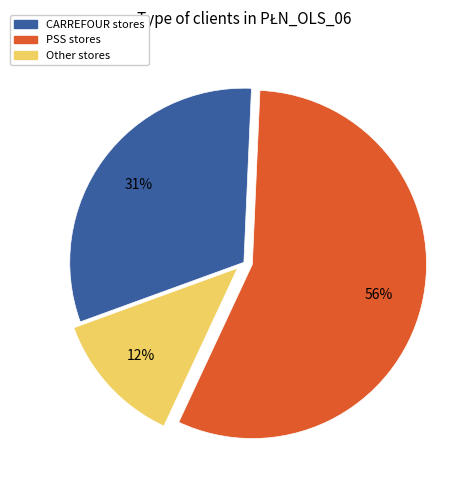

Is there a majority slice in this chart?

Yes